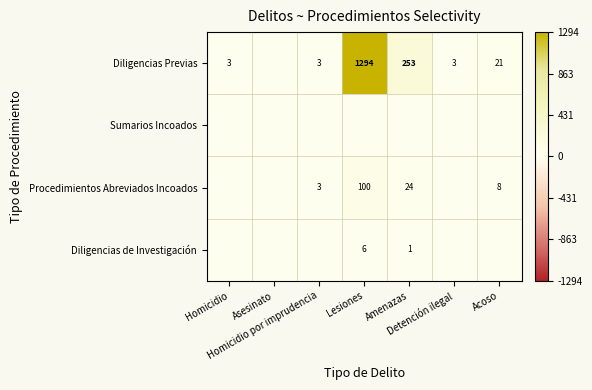

How many positive values does the Diligencias de Investigación series have?

2